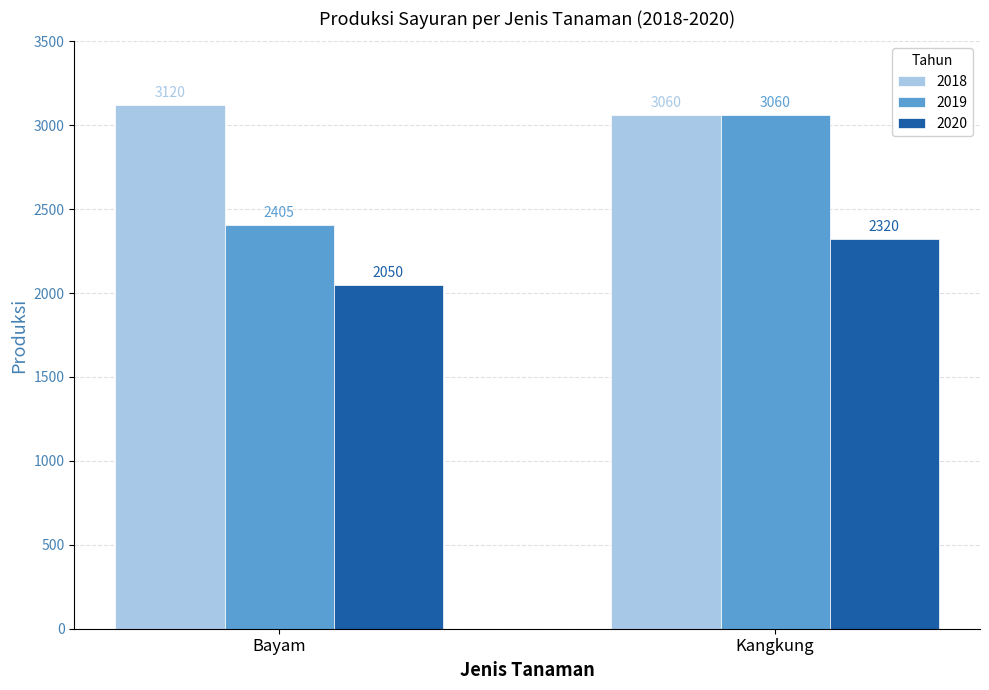

What is the label of the 1st bar from the right?

Kangkung